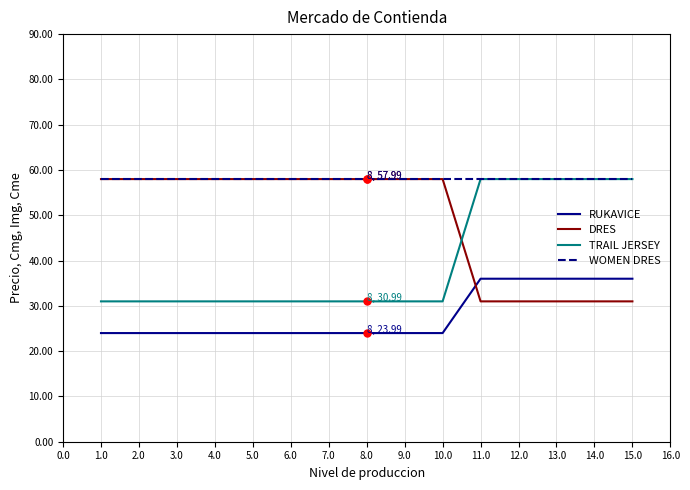

What is the total value across all series at 8.0?

171.0